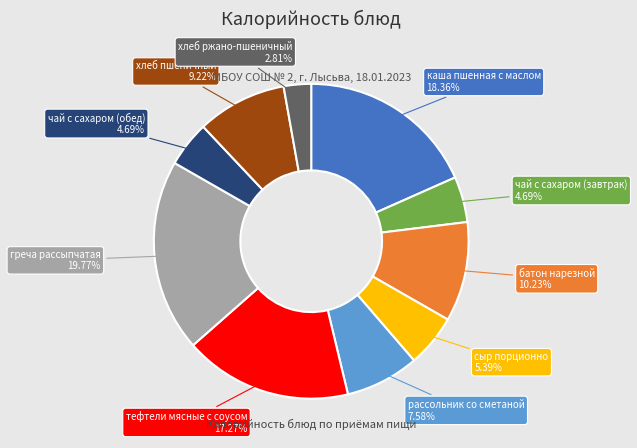

Which slice is the smallest?

хлеб ржано-пшеничный